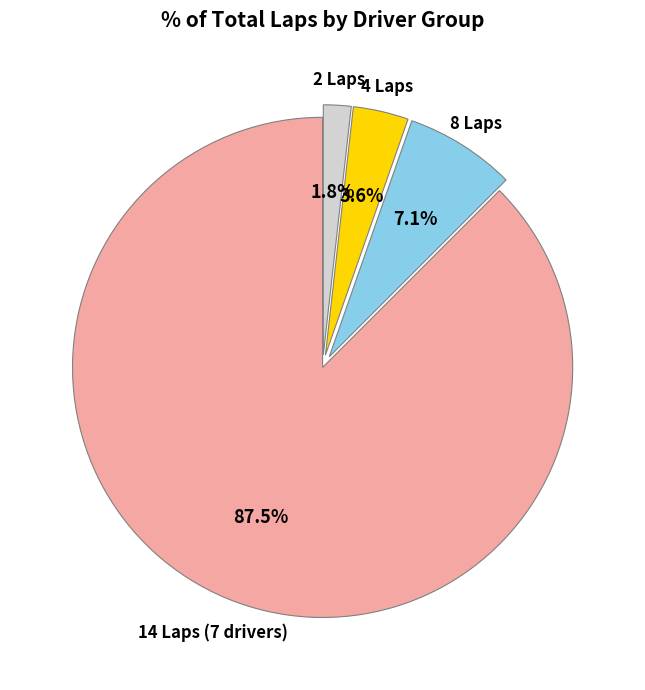

Is there a majority slice in this chart?

Yes